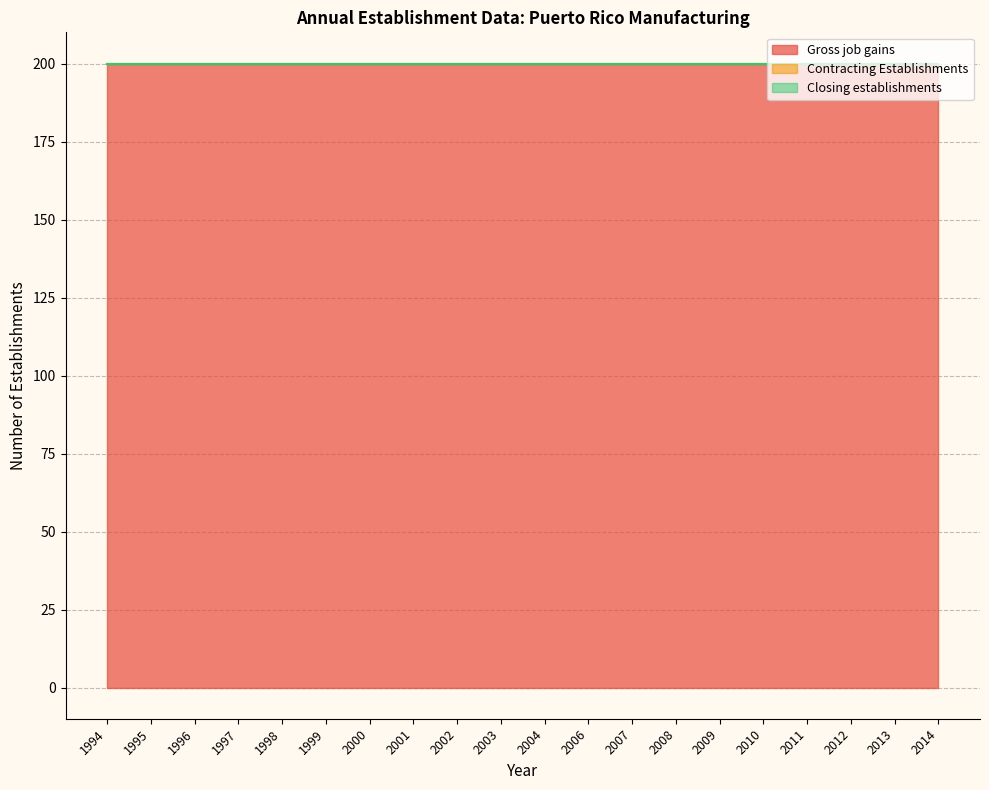

Reading left to right, list all the values displayed in this chart.

Gross job gains: 1994=200	1995=200	1996=200	1997=200	1998=200	1999=200	2000=200	2001=200	2002=200	2003=200	2004=200	2006=200	2007=200	2008=200	2009=200	2010=200	2011=200	2012=200	2013=200	2014=200
Contracting Establishments: 1994=0	1995=0	1996=0	1997=0	1998=0	1999=0	2000=0	2001=0	2002=0	2003=0	2004=0	2006=0	2007=0	2008=0	2009=0	2010=0	2011=0	2012=0	2013=0	2014=0
Closing establishments: 1994=0	1995=0	1996=0	1997=0	1998=0	1999=0	2000=0	2001=0	2002=0	2003=0	2004=0	2006=0	2007=0	2008=0	2009=0	2010=0	2011=0	2012=0	2013=0	2014=0